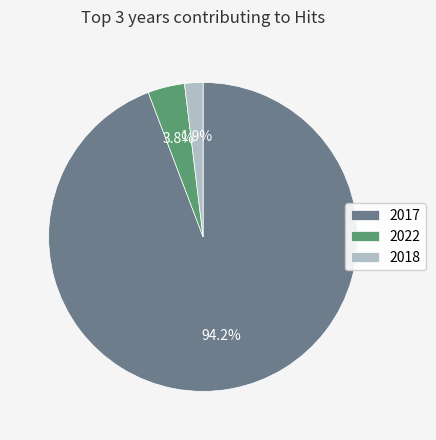

What is the smallest slice in the pie chart?

2018